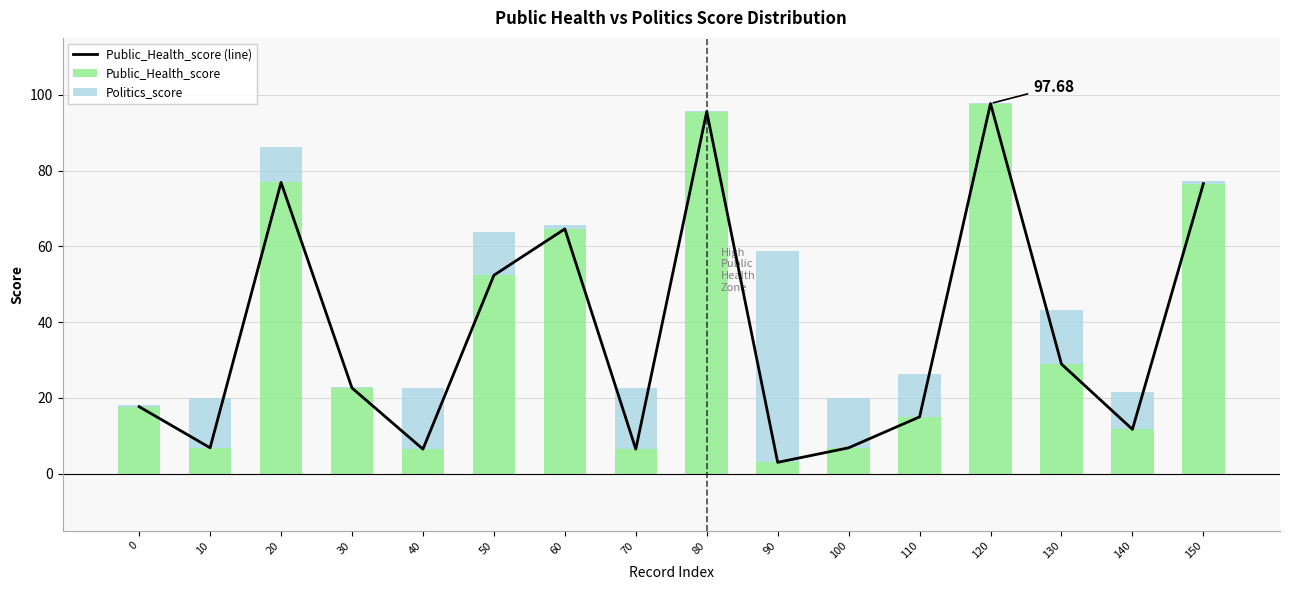

The Public_Health_score series shows 64.6 at 60. True or false?

True